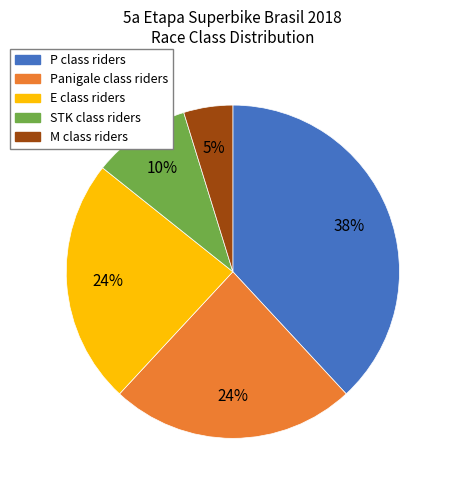

Does any single category account for the majority?

No